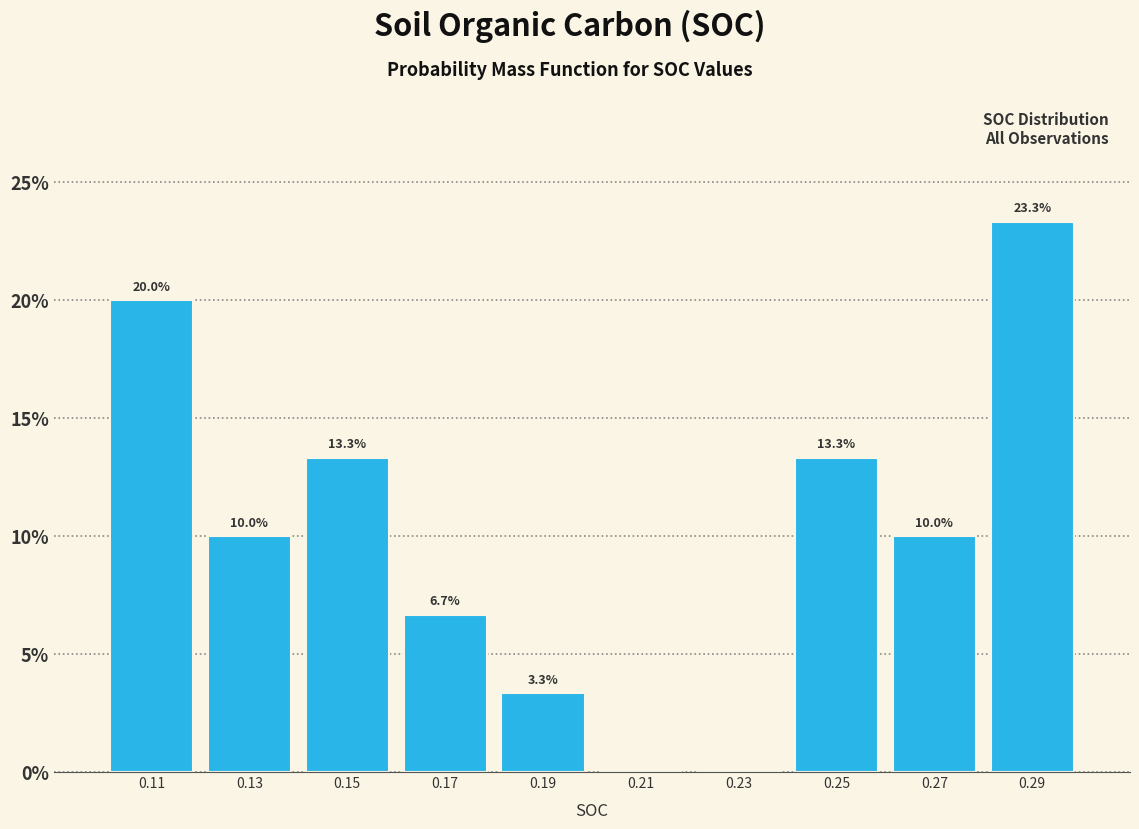

Which range on the x-axis has the tallest bar?

0.28 to 0.30